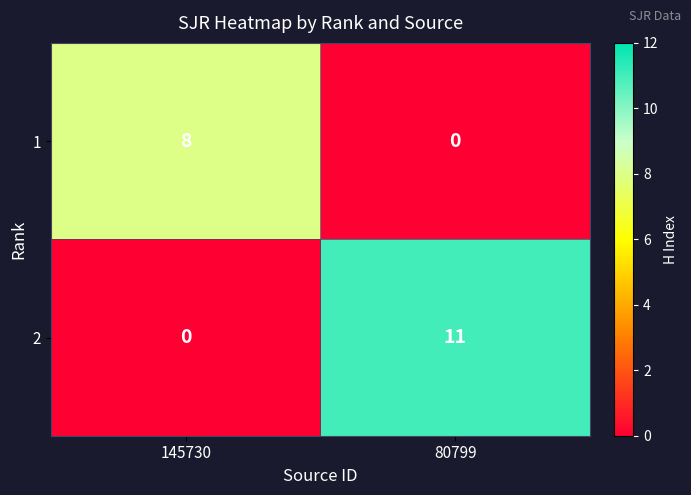

Reading left to right, what are all the values shown in this chart?

1: 8	0
2: 0	11